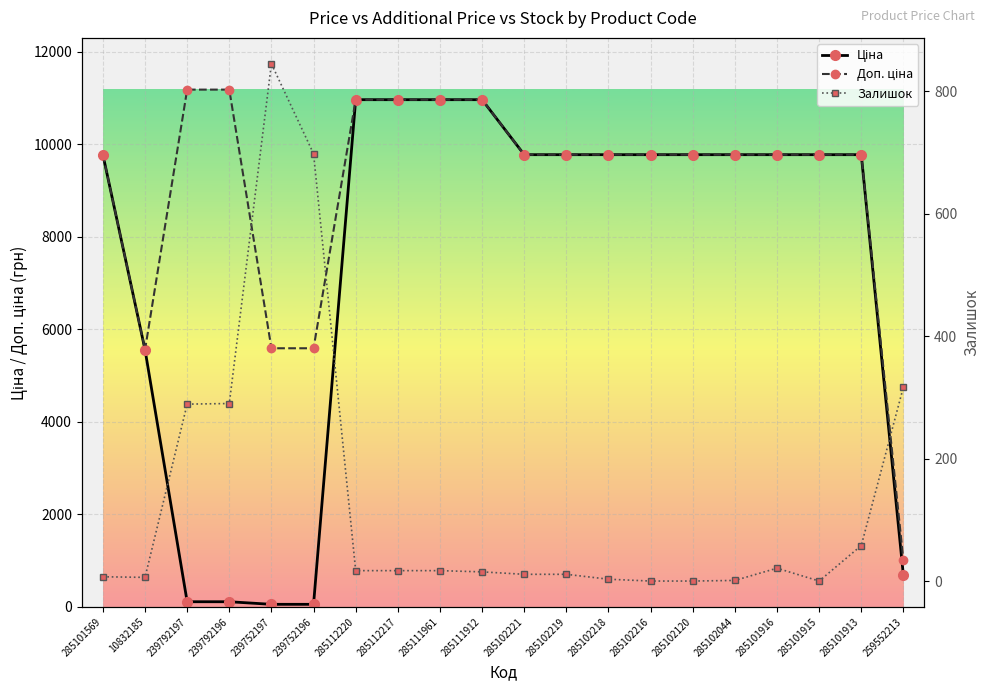

What is the value of the Доп. ціна point at the 16th from the left?

9775.5